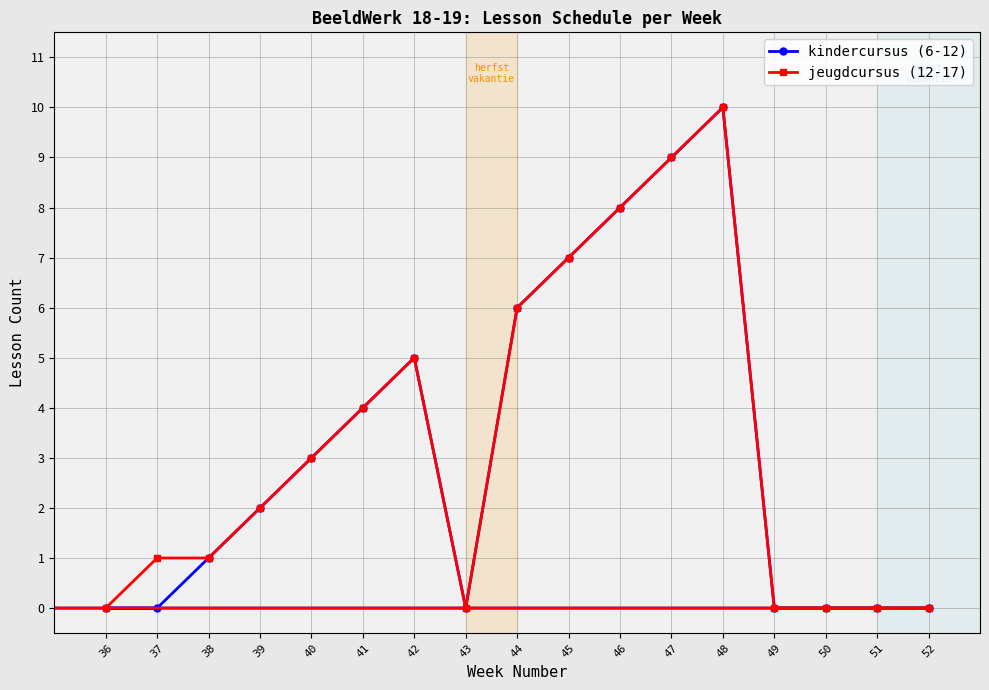

True or false: kindercursus (6-12) and jeugdcursus (12-17) cross at least once.

False